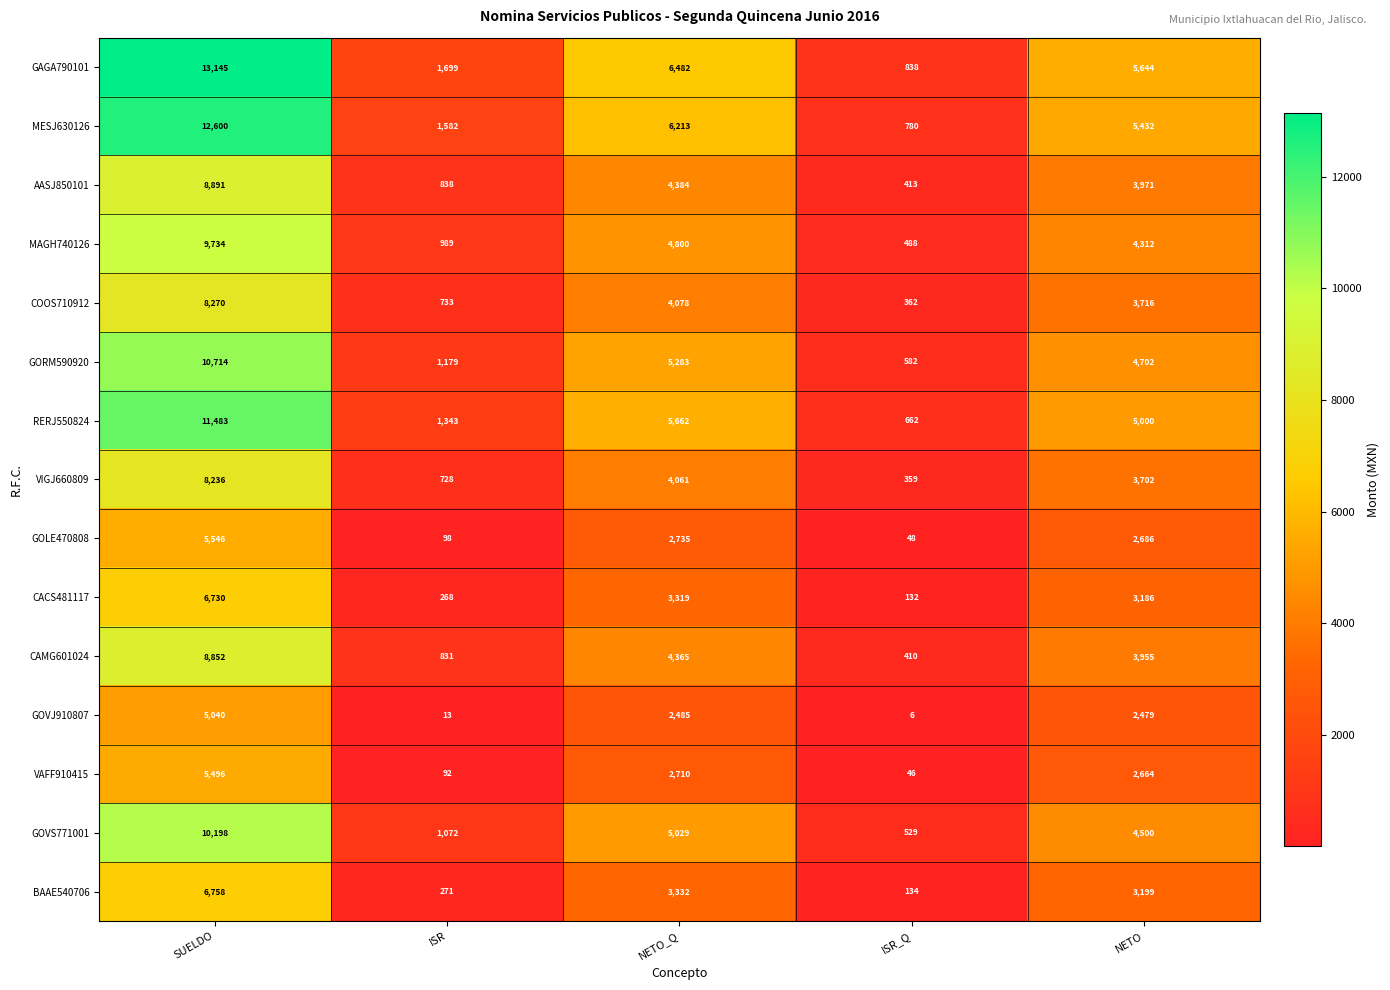

Which series has the largest total across all categories?

GAGA790101